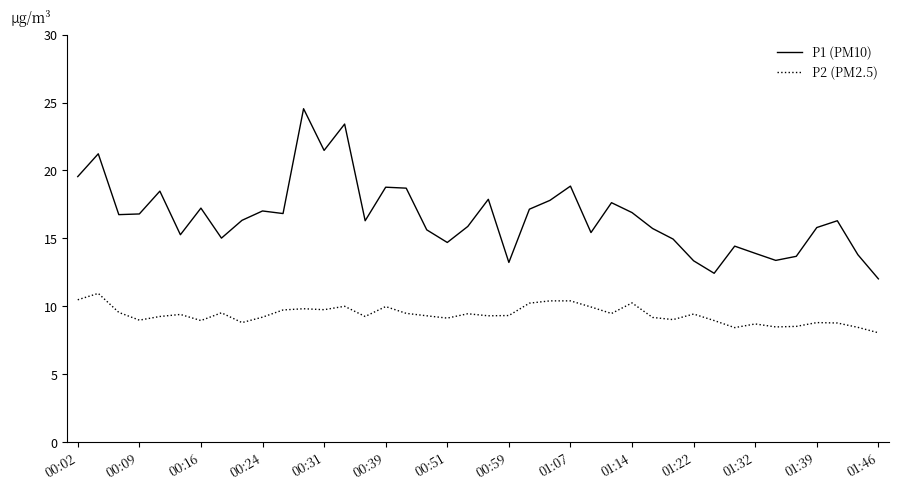

What is the lowest value of the P1 (PM10) series?

12.0